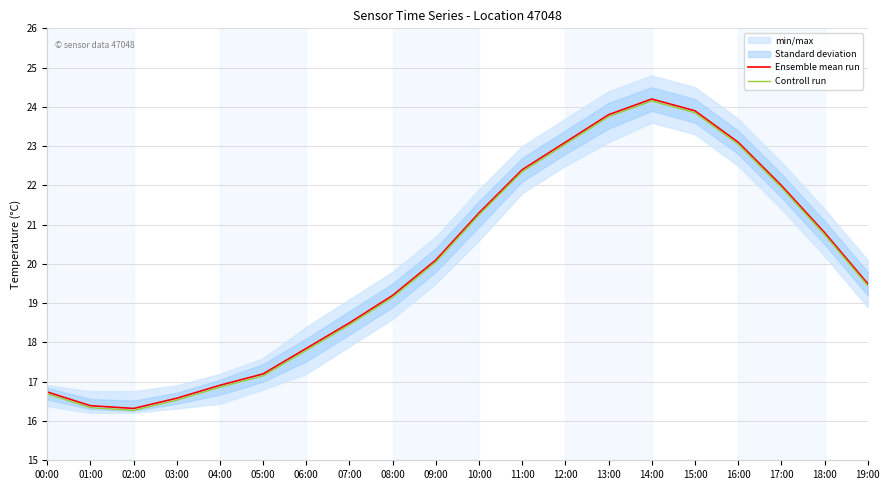

What is the minimum value for Ensemble mean run?

16.3